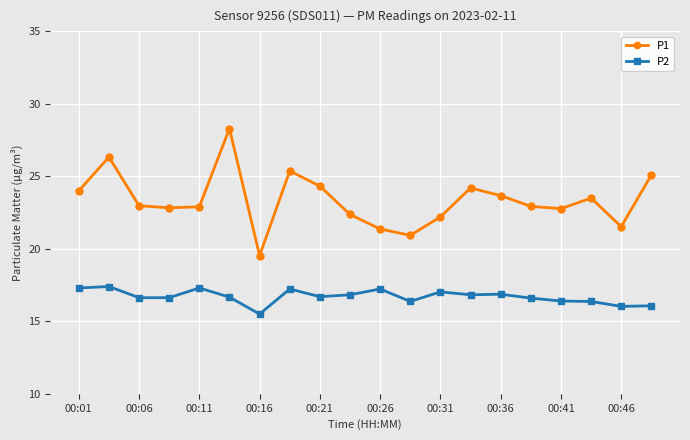

What is the minimum value shown in the chart?

15.5